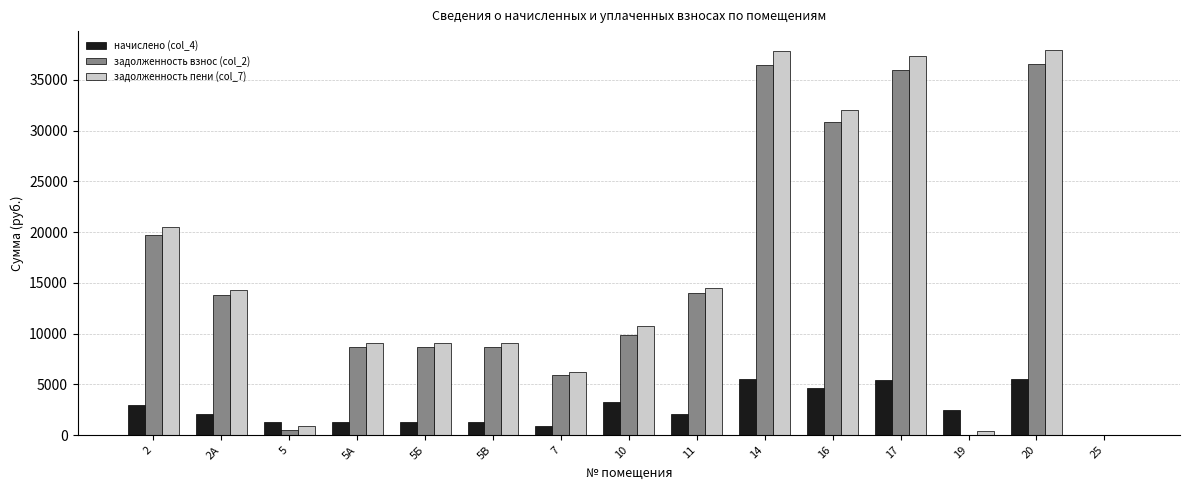

Between 10 and 16, which series saw the biggest shift?

задолженность пени (col_7)